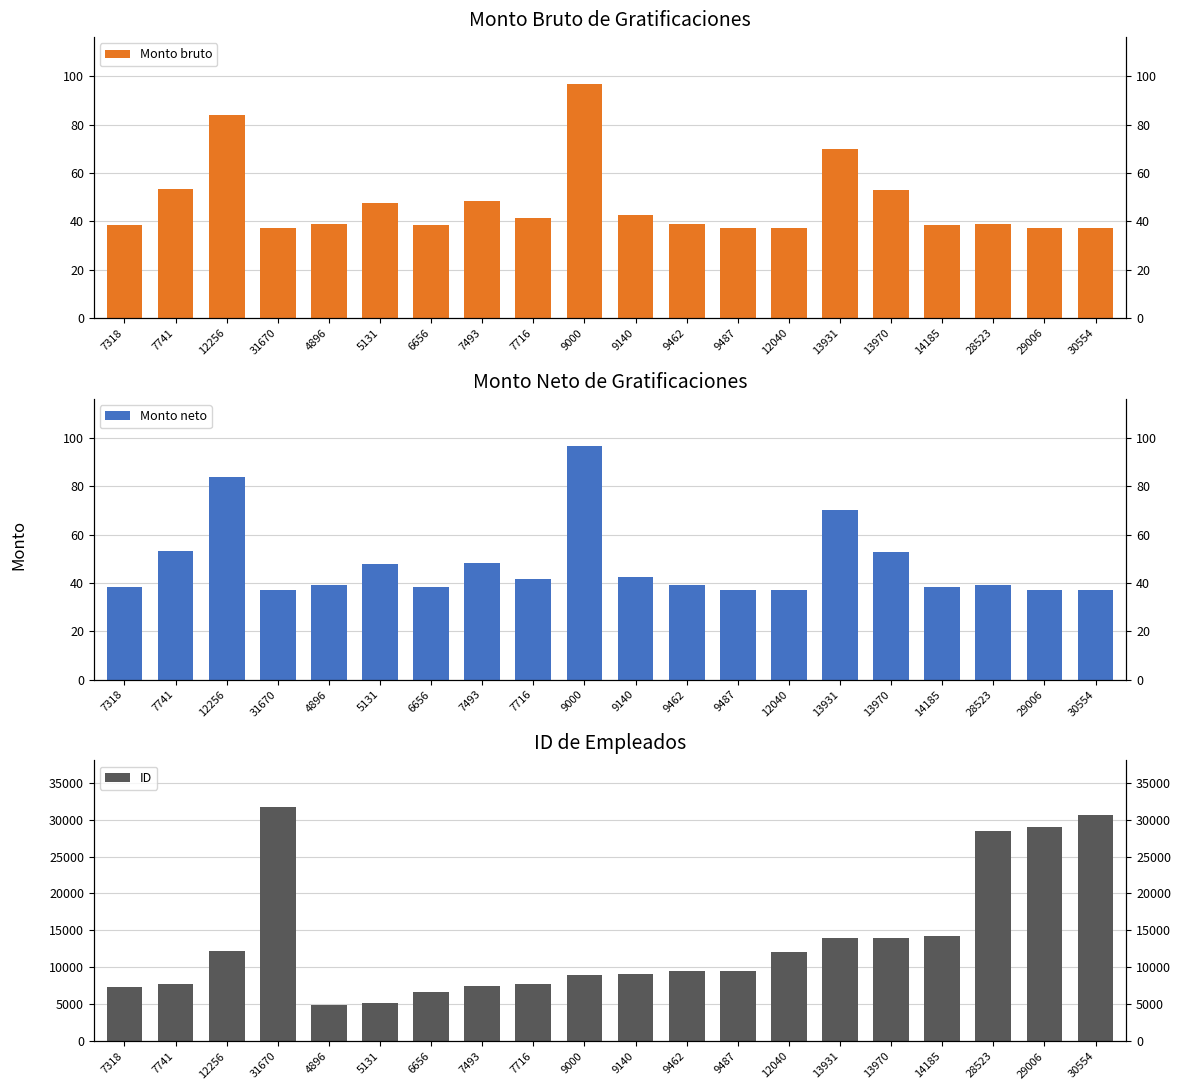

Which series changed the most between 7741 and 7493?

ID